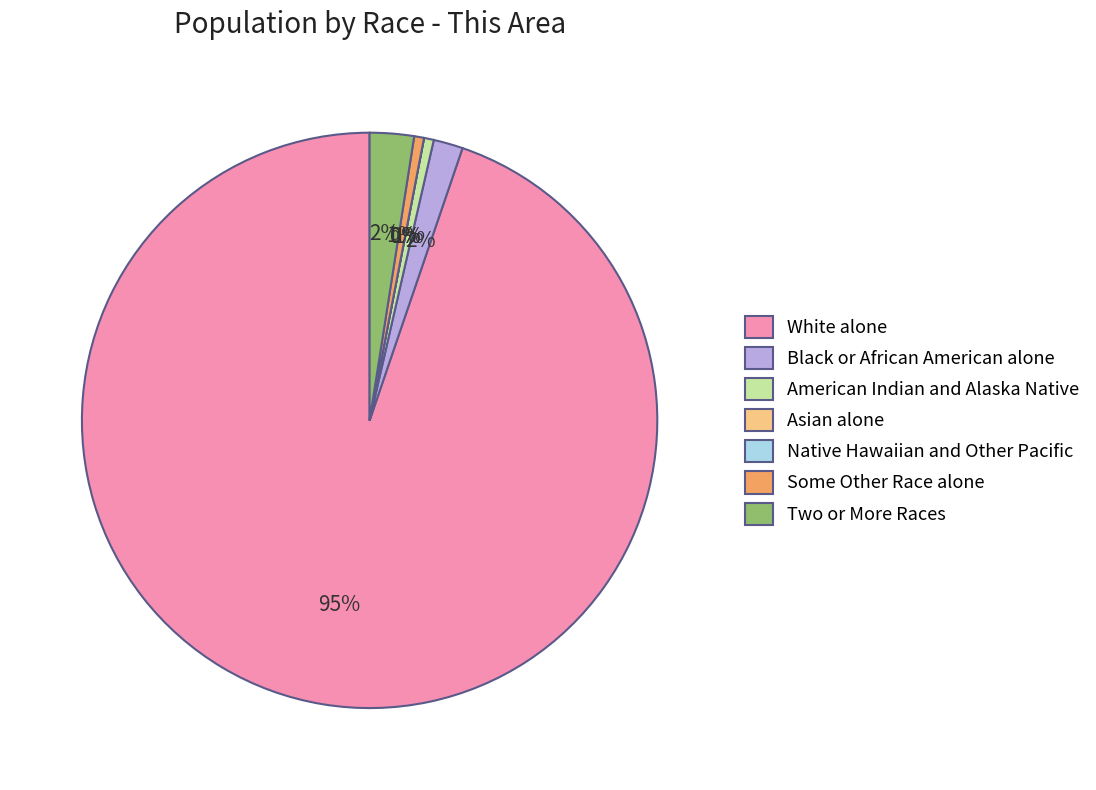

Which slice is the smallest?

Asian alone